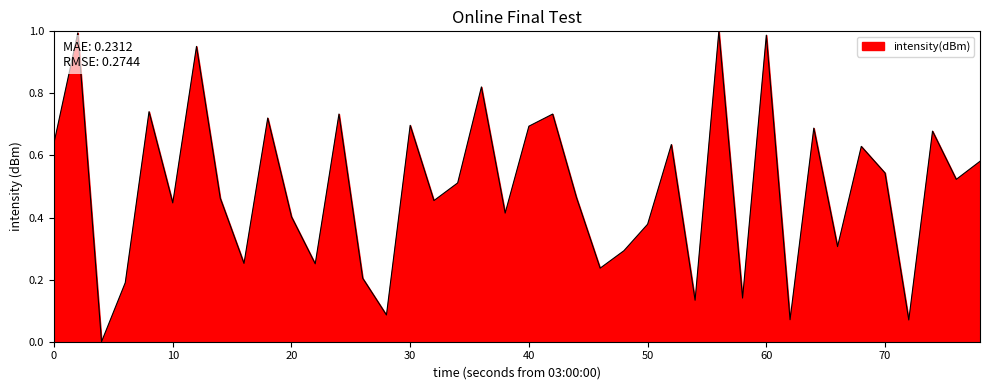

Is it true that the value at 40 is 0.7?

True